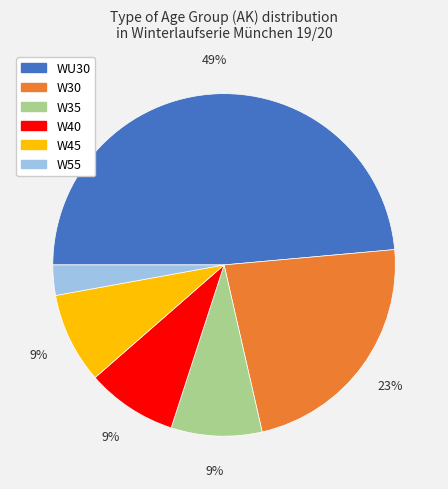

True or false: W30 accounts for 23% of the total.

True